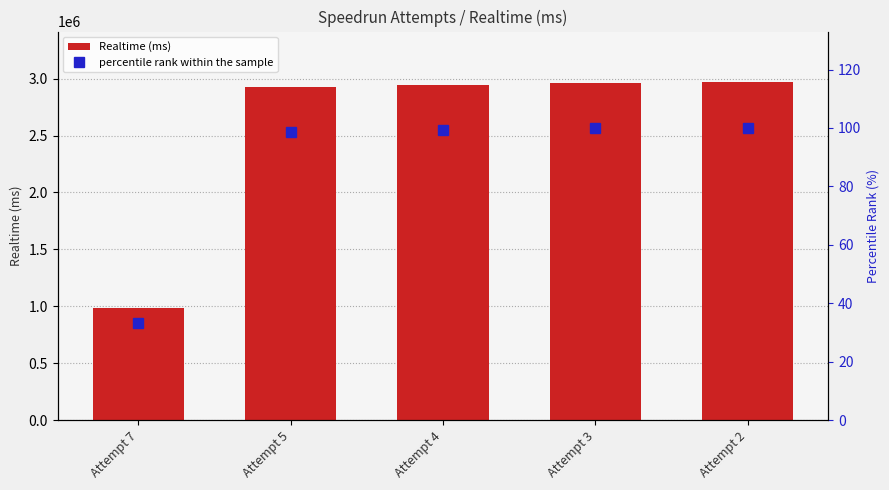

Is it true that percentile rank within the sample equals 172.3 at Attempt 4?

False